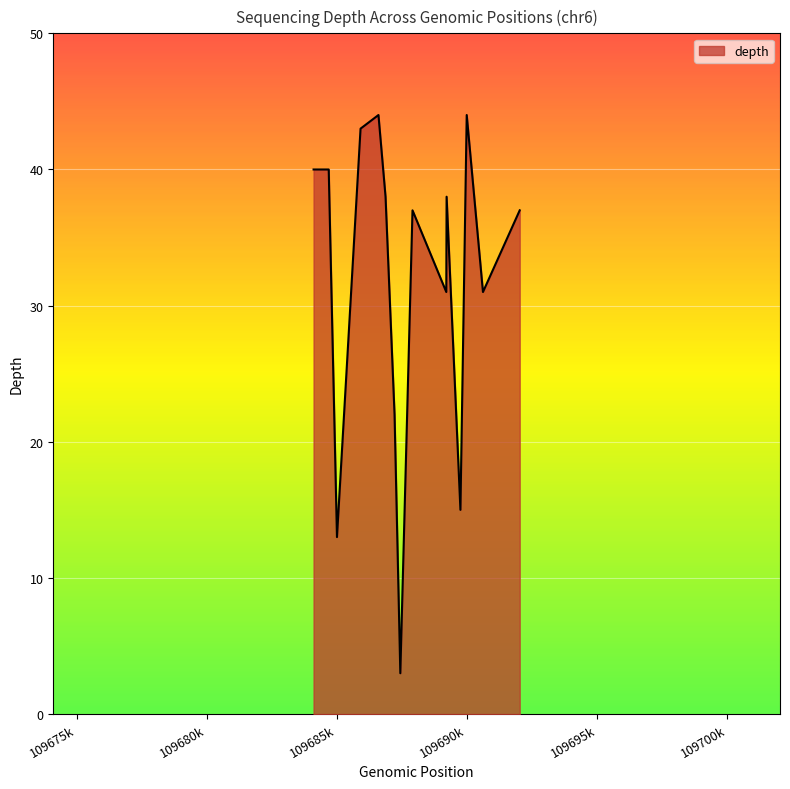

What is the maximum value shown in the chart?

44